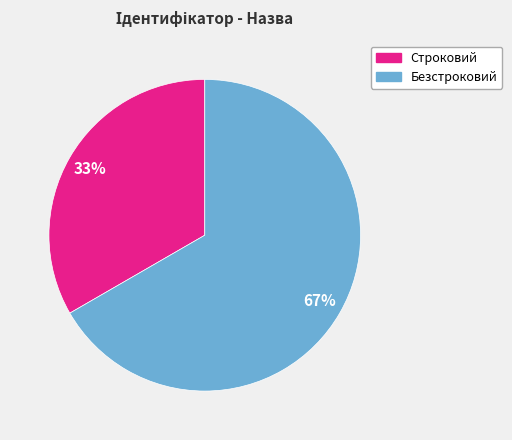

The Строковий slice represents 26% of the pie. True or false?

False